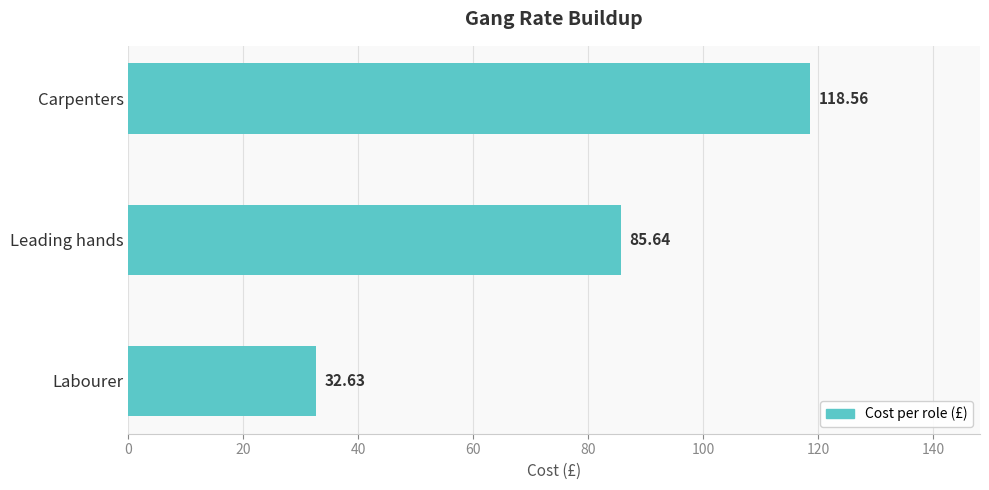

List the labels in order of value, largest first.

Carpenters, Leading hands, Labourer